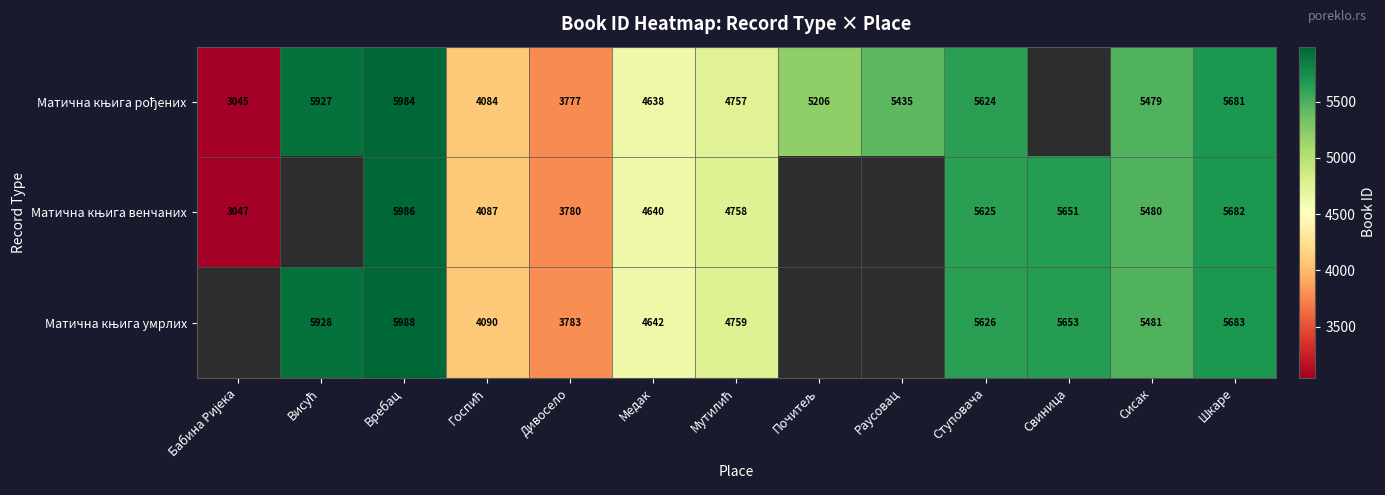

At which category is the sum across all series the highest?

Вребац